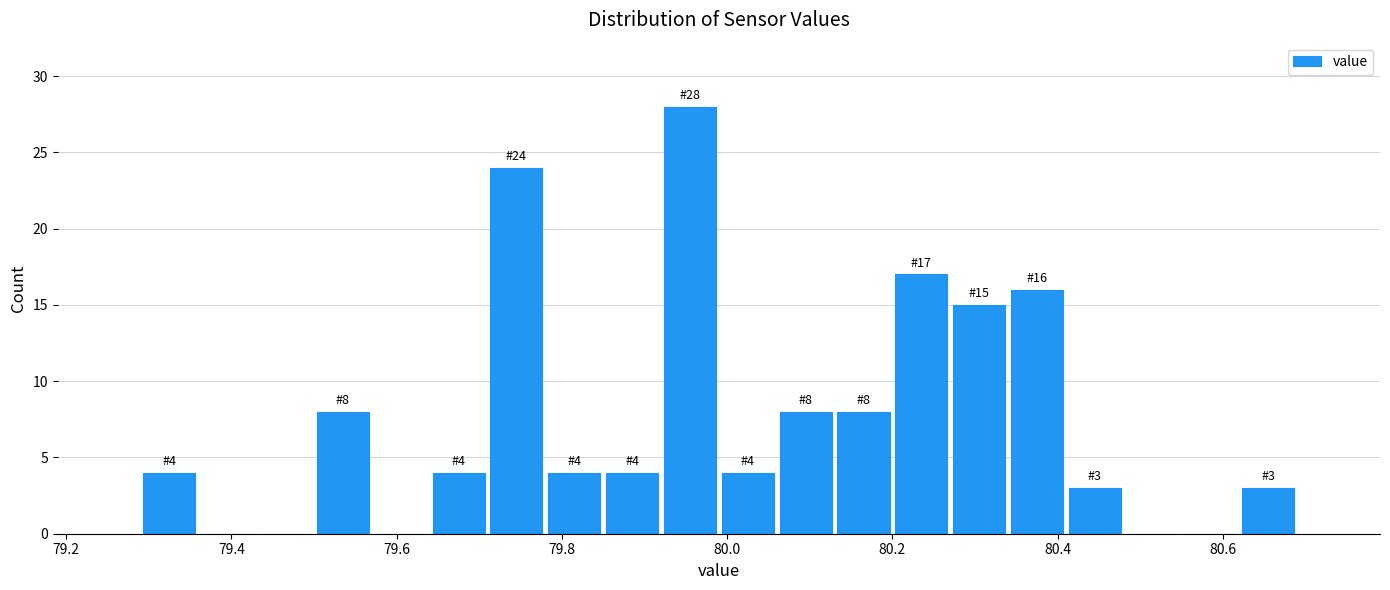

Around what value on the x-axis is the tallest bar? Give the approximate position of its centre, as read against the axis.

79.96